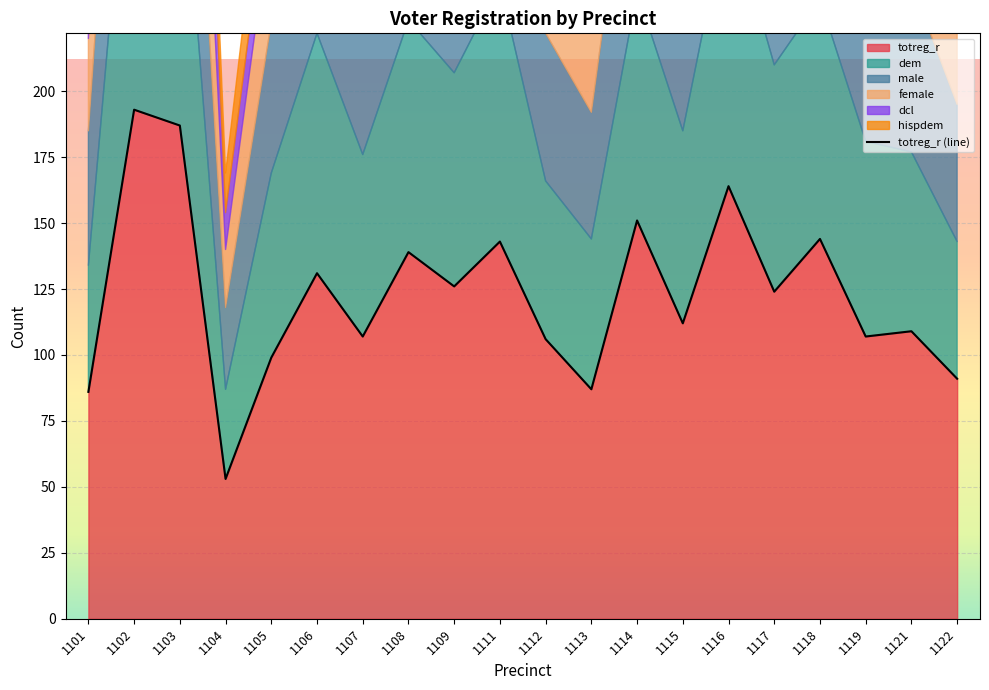

After their last crossing, which series has the higher values: male or dem?

dem